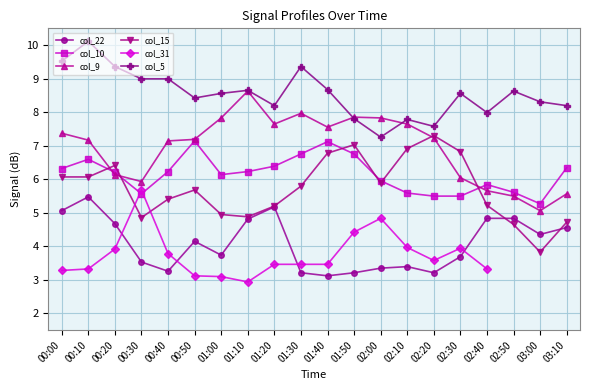

How many interior local peaks does the col_31 series have?

3